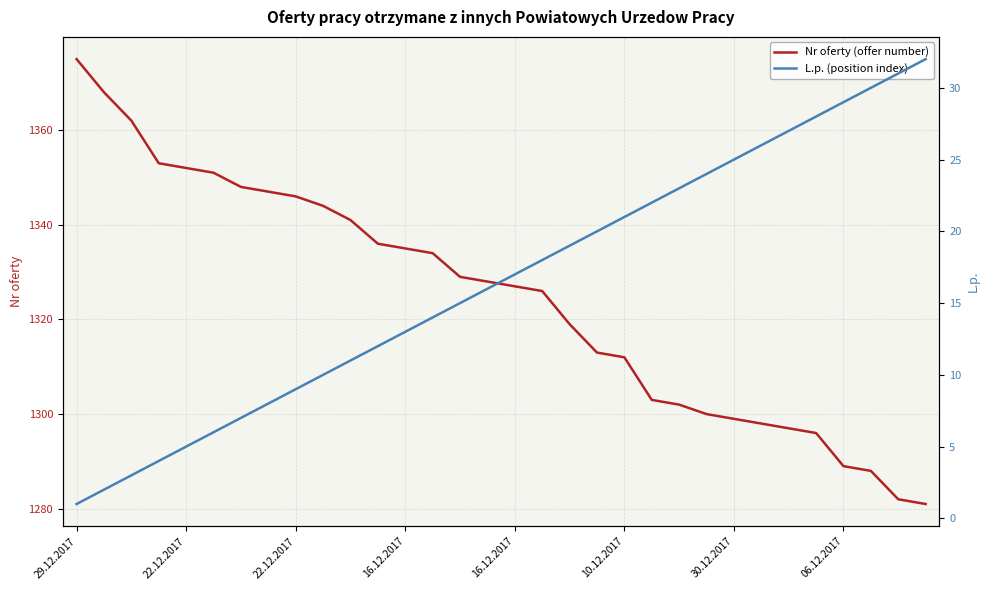

The value of Nr oferty (offer number) at 16.12.2017 is 2264. True or false?

False